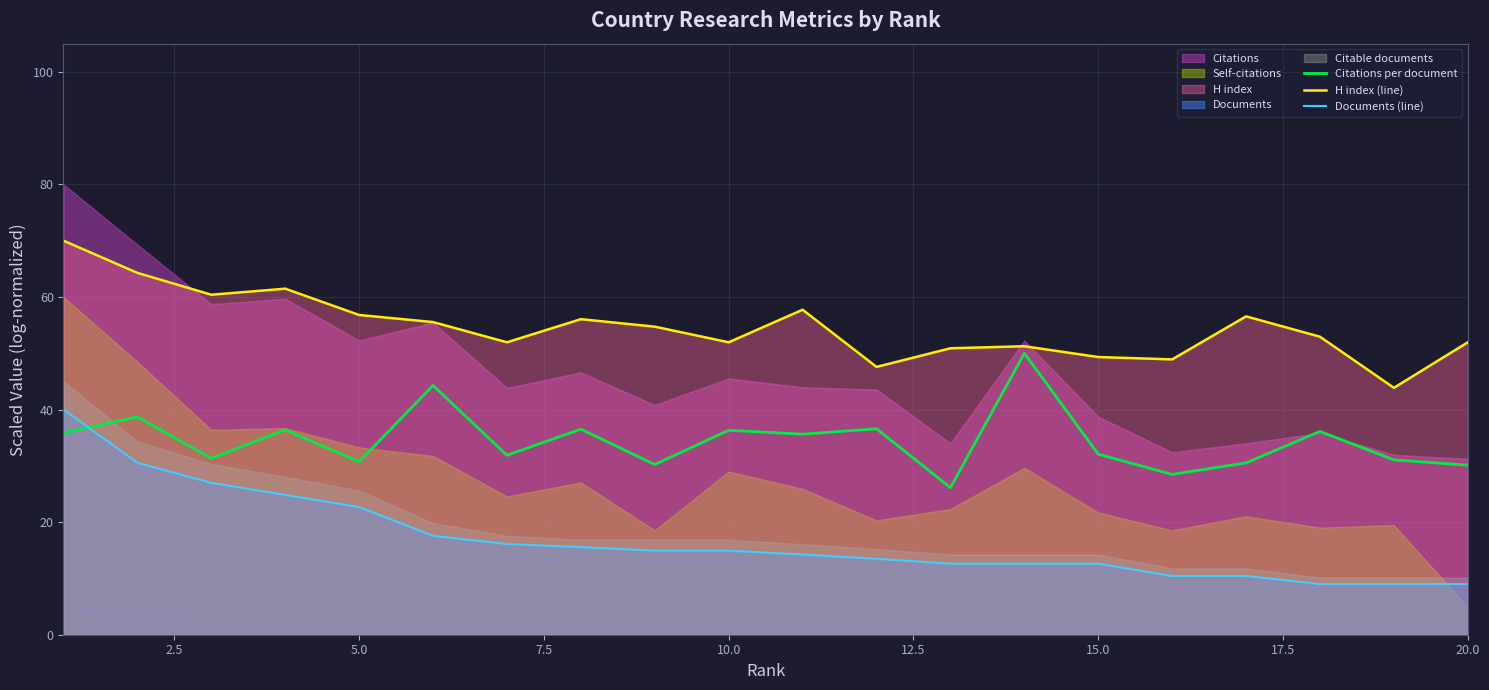

True or false: H index (line) has a value of 51.9 at 20.0.

True